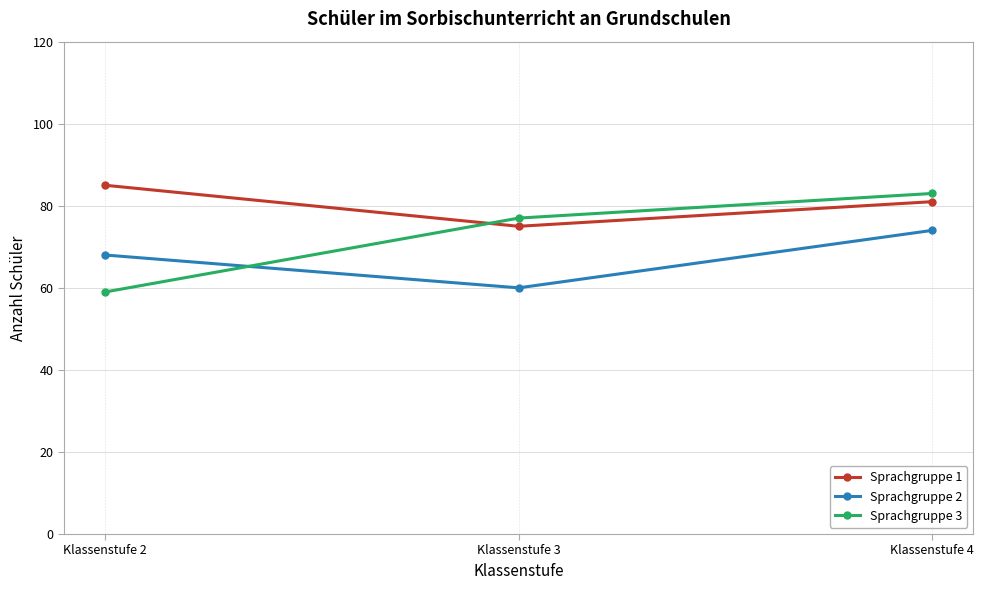

At Klassenstufe 4, list the series in order from largest to smallest.

Sprachgruppe 3, Sprachgruppe 1, Sprachgruppe 2